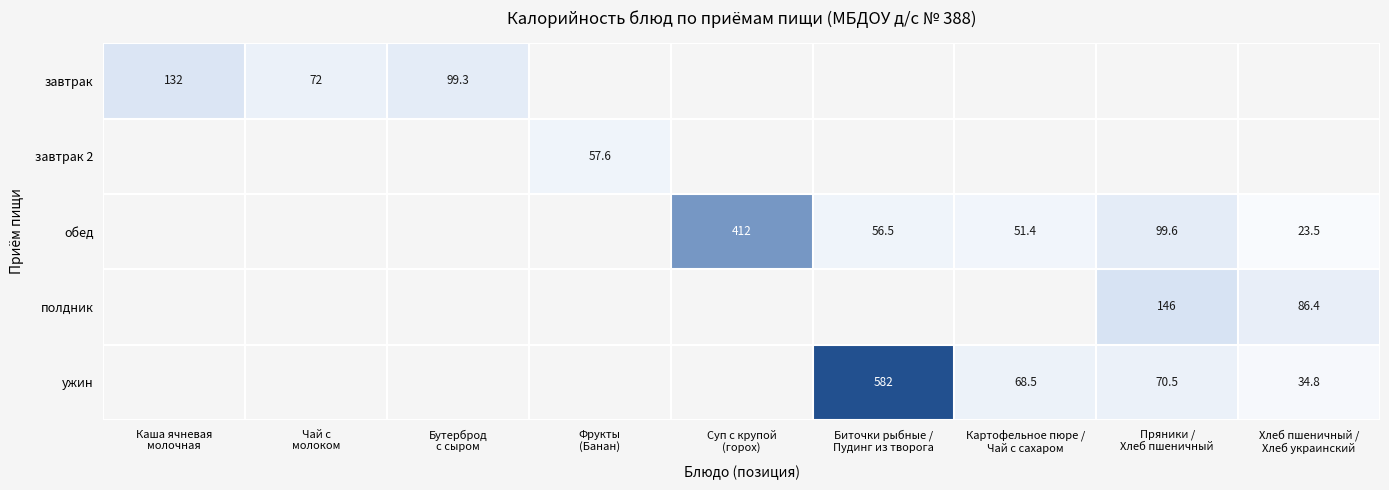

The value of завтрак 2 at Пряники / Хлеб пшеничный is -30.7. True or false?

False